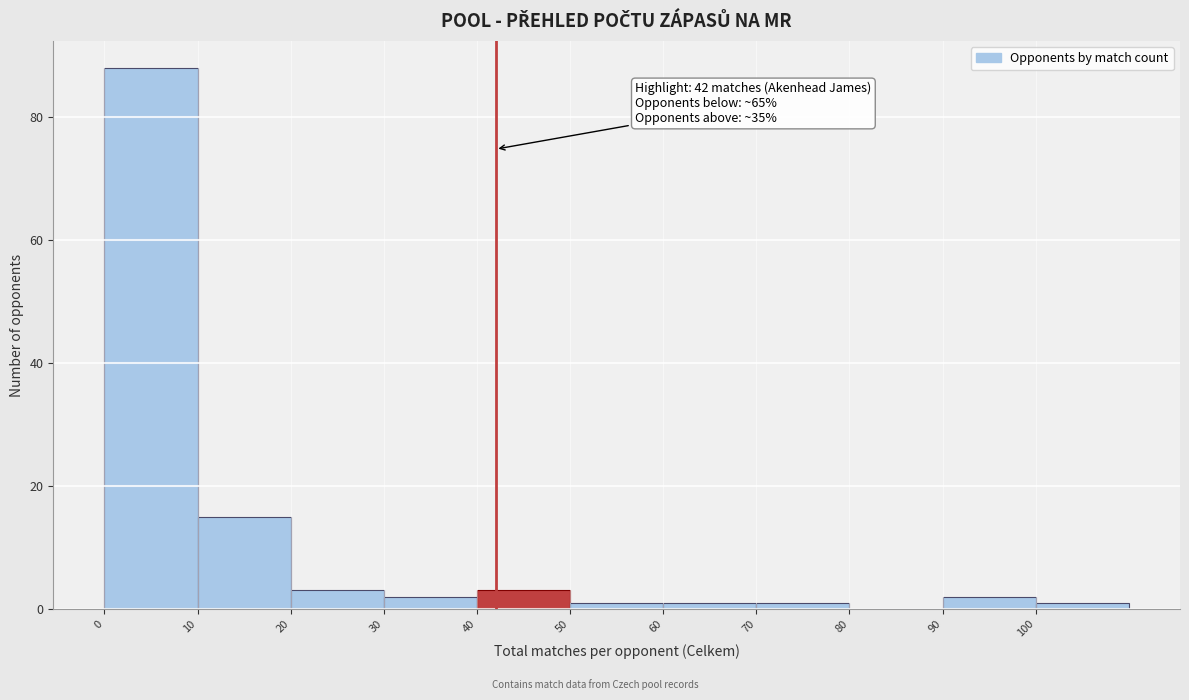

Which range on the x-axis has the tallest bar?

0 to 10